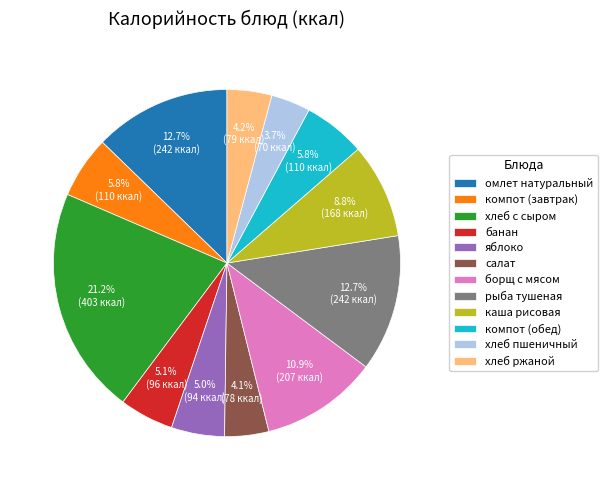

How many segments does this pie chart have?

12